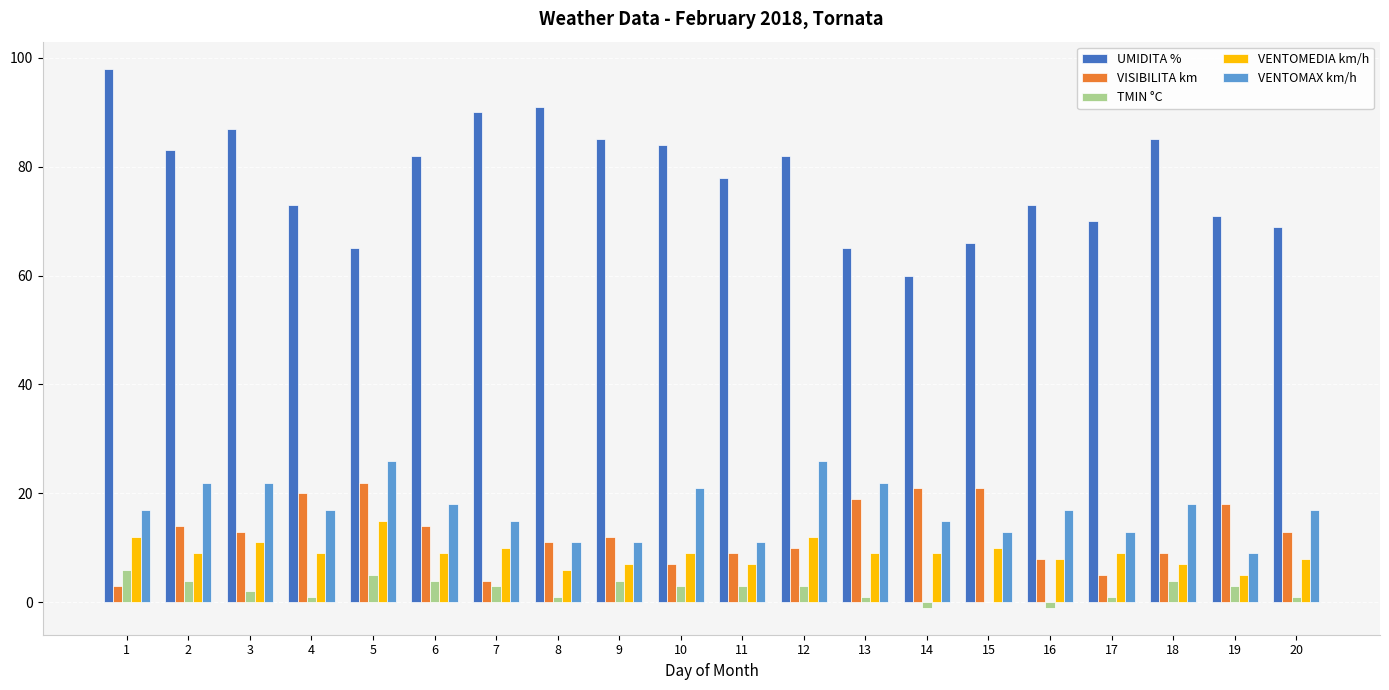

Where does the TMIN °C series first go above 3?

1